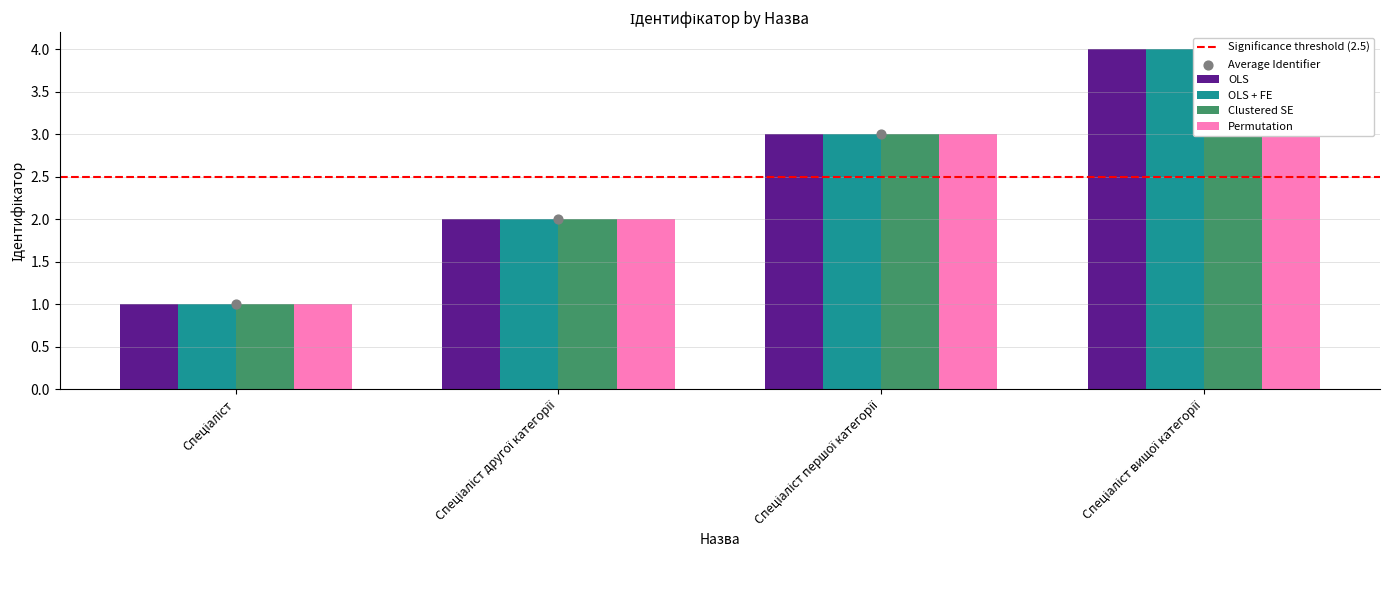

Which series reaches the maximum Y coordinate?

OLS